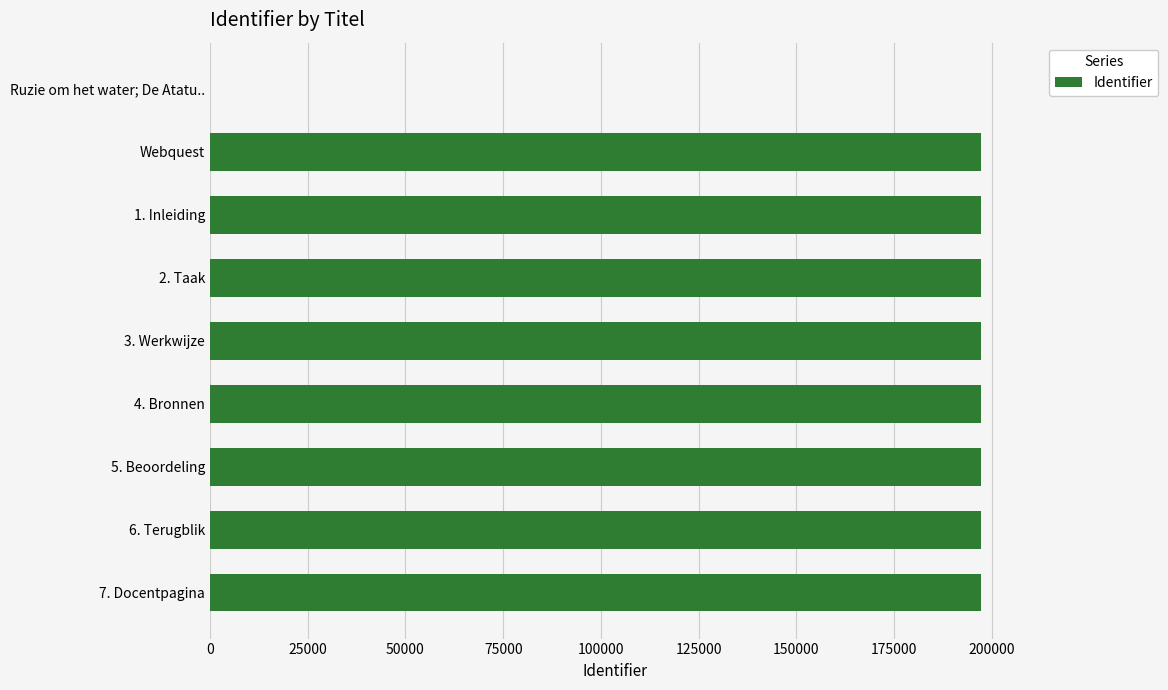

The value at 2. Taak is 299610. True or false?

False